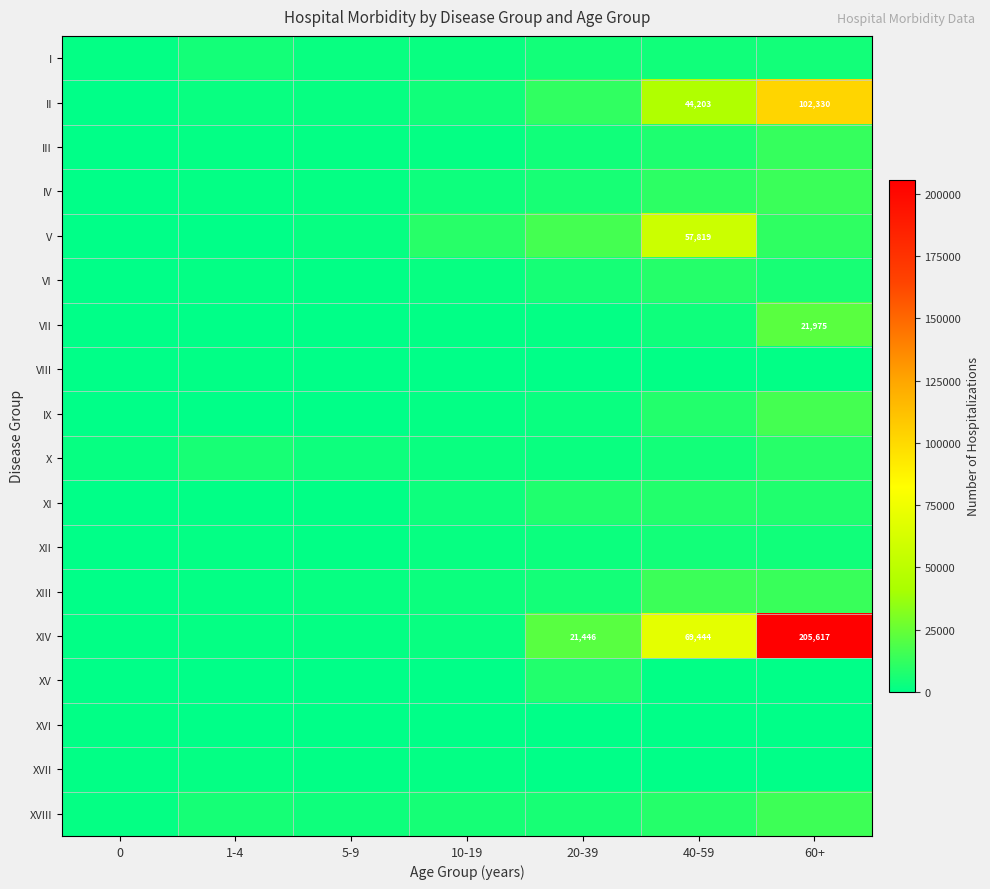

Which series has the widest spread of values?

XIV